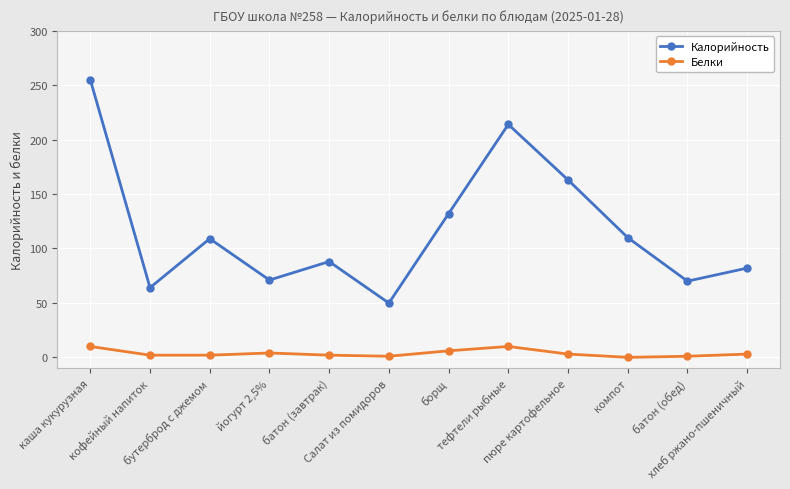

At how many categories does at least one series exceed 85?

7